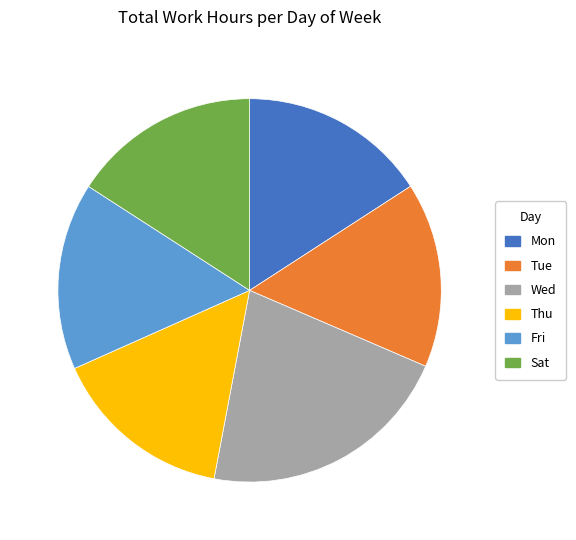

Is the sum of Mon and Fri greater than half?

No